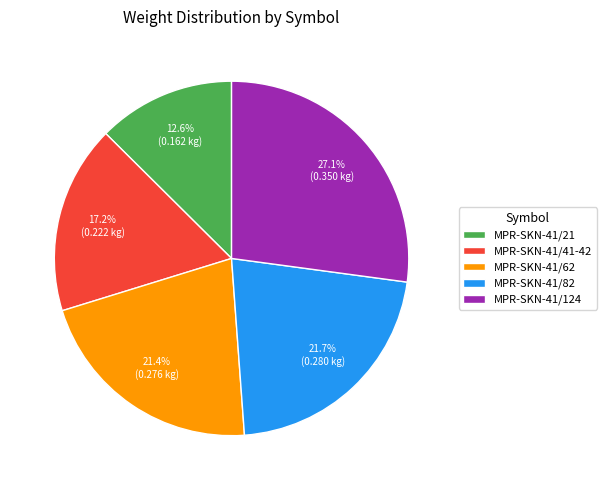

To the nearest percent, what percentage of the pie is MPR-SKN-41/41-42?

17%